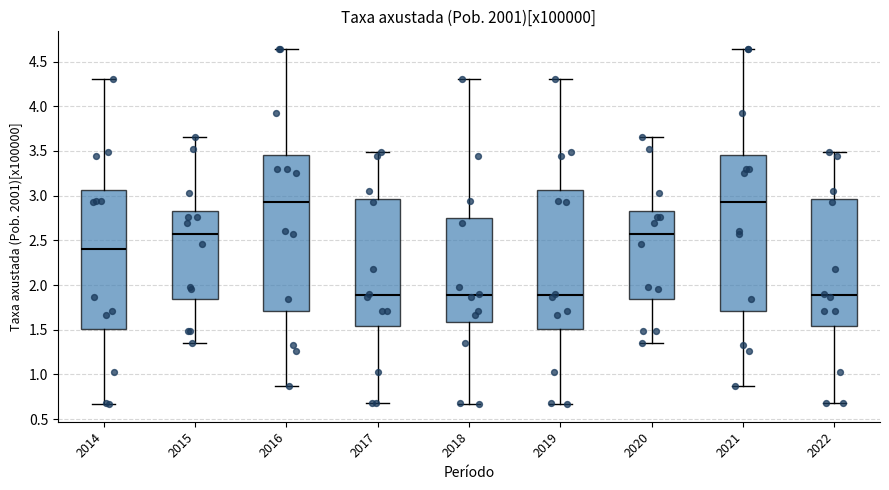

Where is the upper edge of the box at x = 2017 on the y-axis? The values are not printed on the chart, so give them approximately, as read against the axis.

2.95